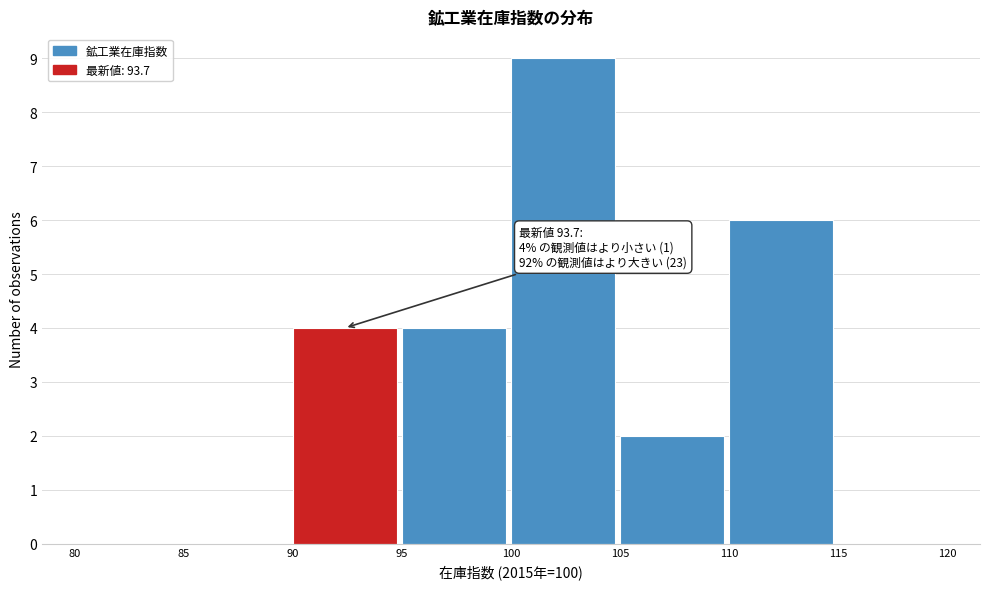

Which range on the x-axis has the tallest bar?

100 to 105